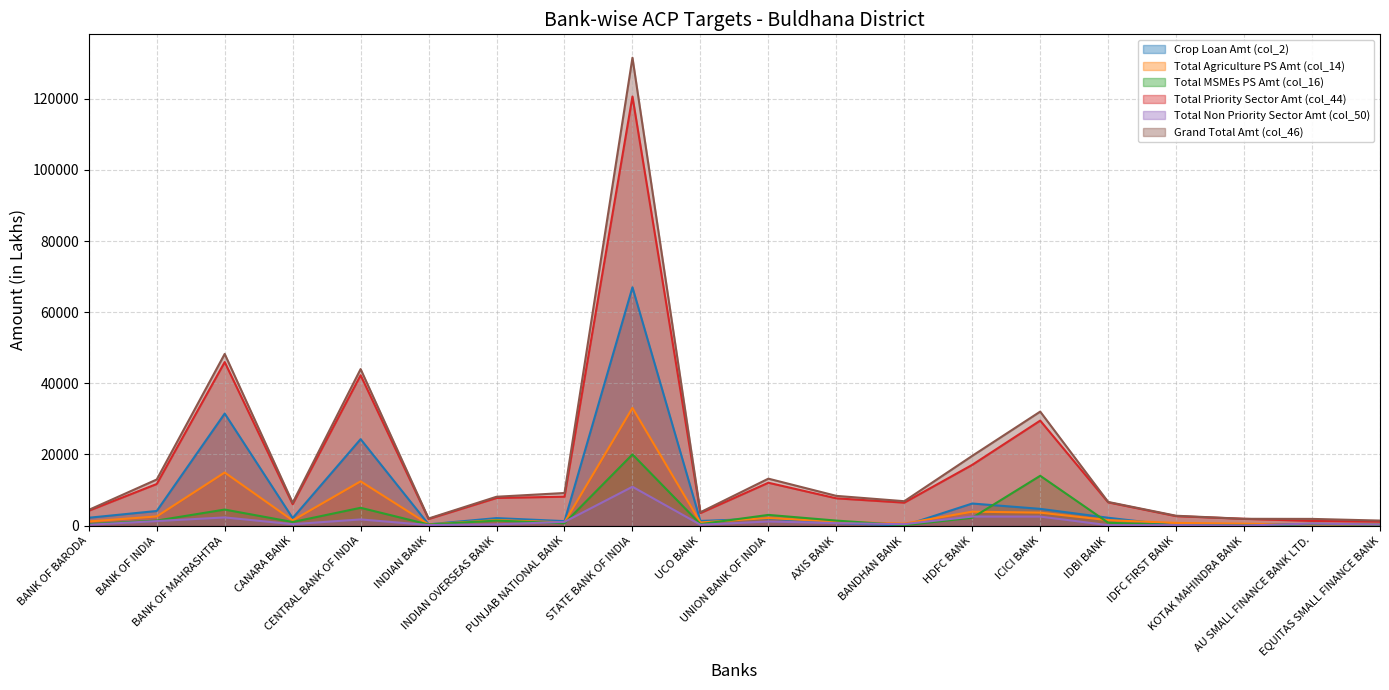

Which series has the largest total across all categories?

Grand Total Amt (col_46)